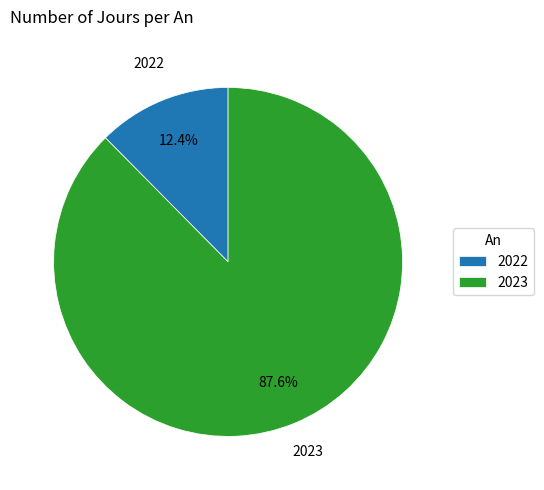

To the nearest percent, what is the difference between the largest and smallest slice percentages?

75%